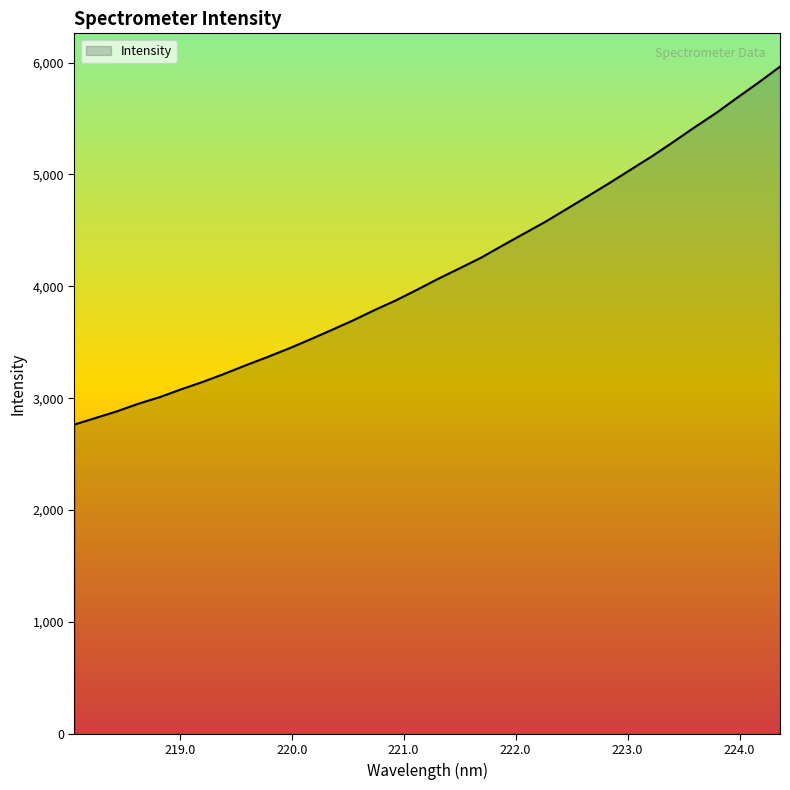

What is the maximum value shown in the chart?

5963.1